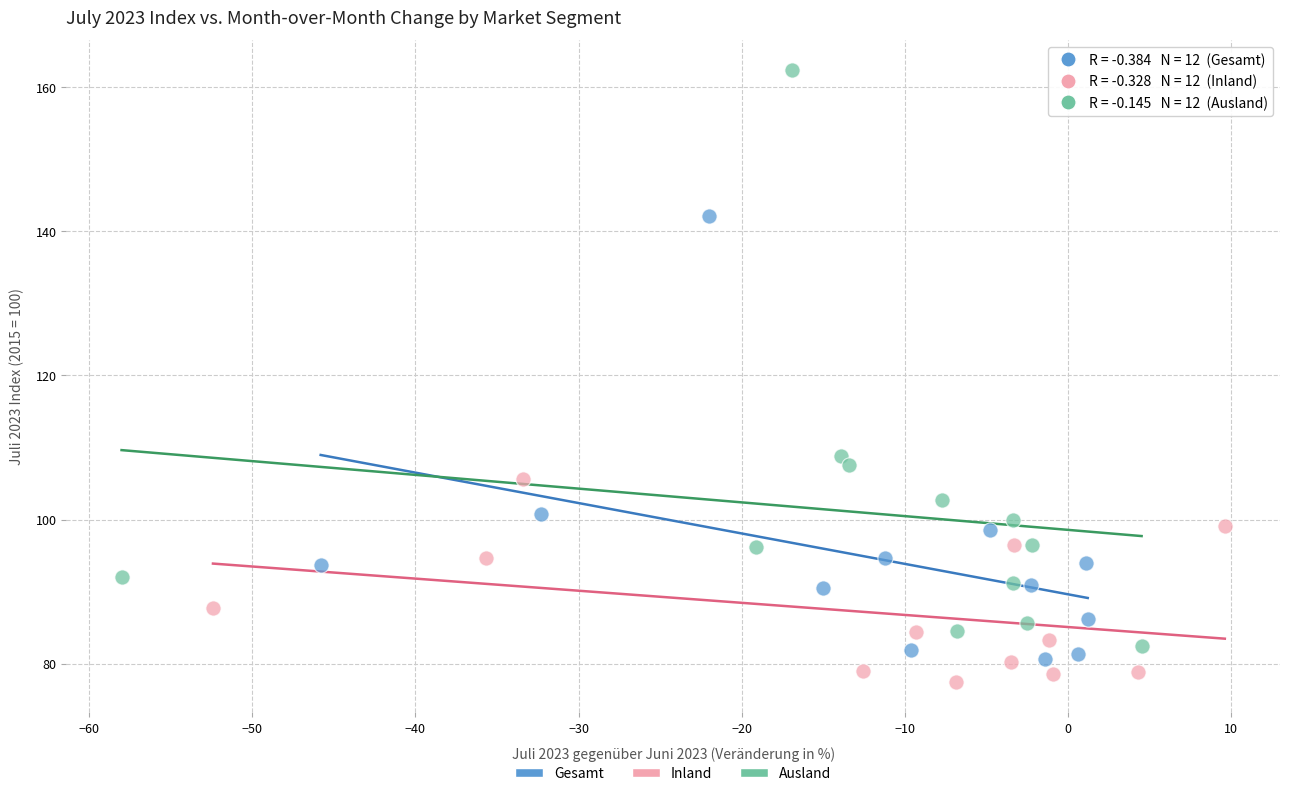

Which series contains the highest Y value?

Ausland